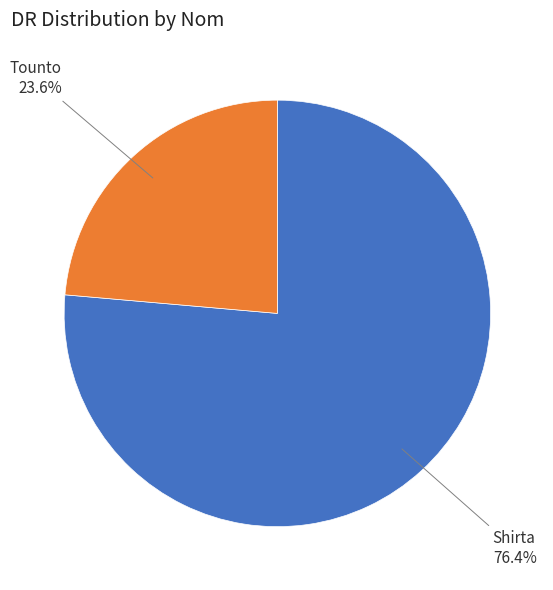

What is the ratio of the value at Tounto to the value at Shirta?

0.3